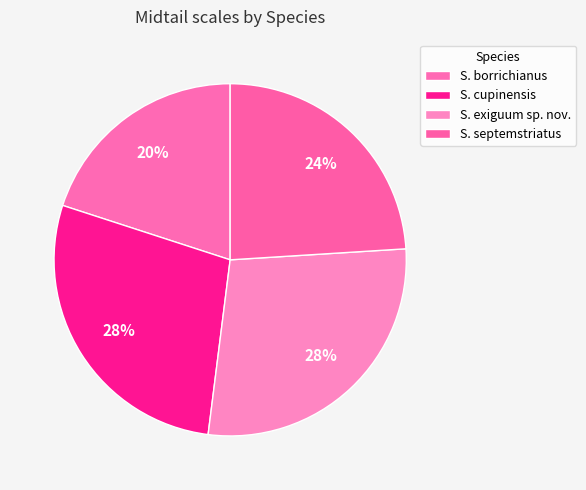

What is the largest slice in the pie chart?

S. cupinensis